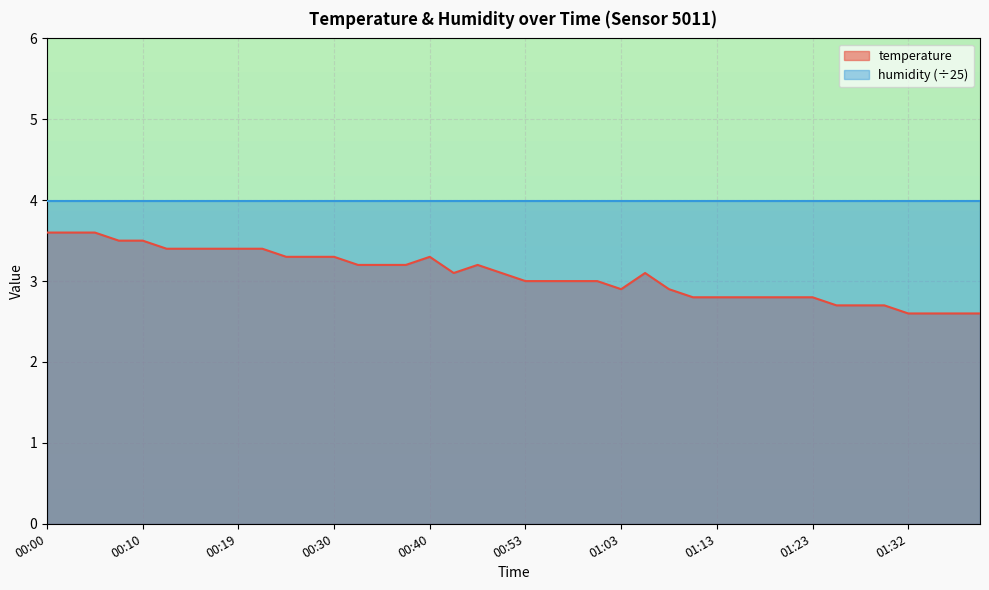

What is the label of the 8th point from the right?

01:23